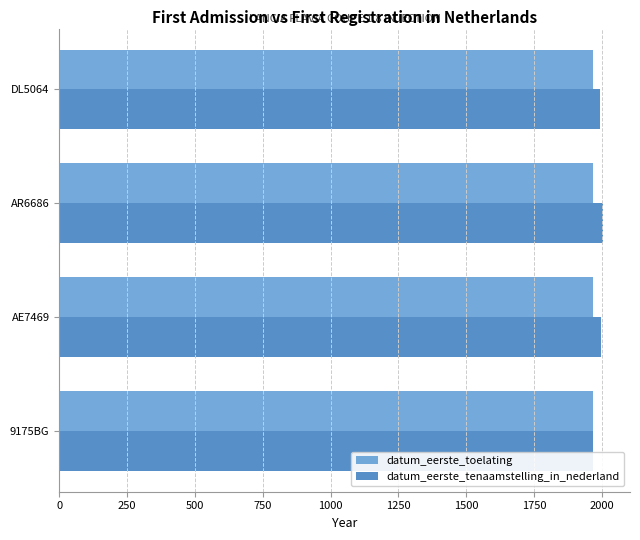

What is the sum of all datum_eerste_tenaamstelling_in_nederland values?

7964